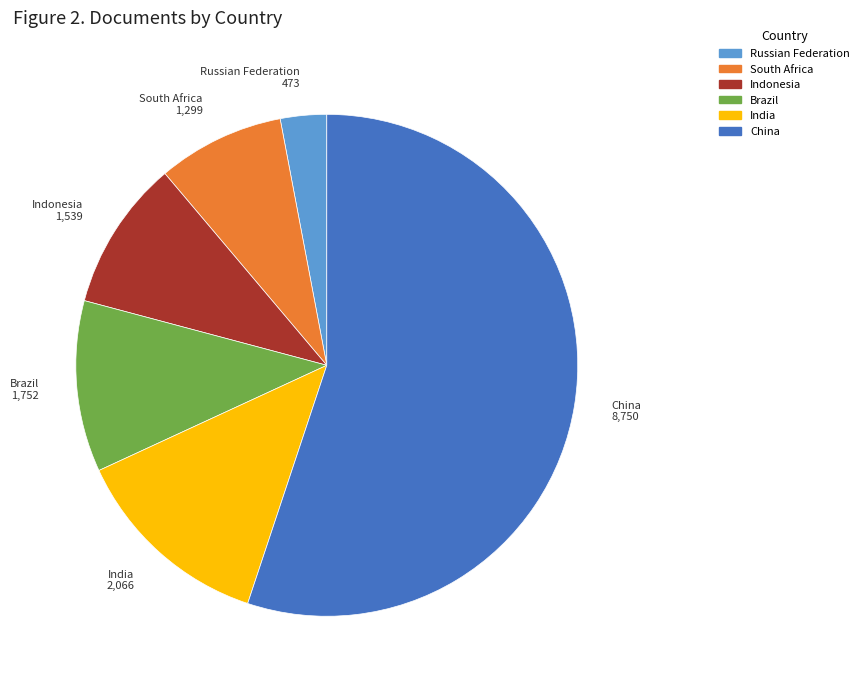

Is it true that Indonesia is 10% of the pie?

True